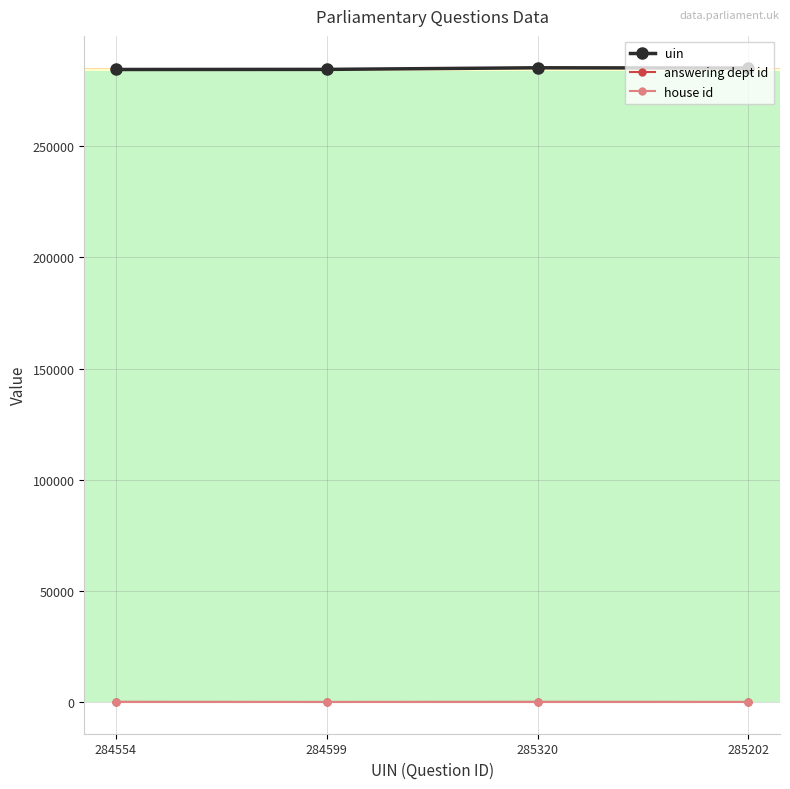

What are all the series names shown in the legend?

uin, answering dept id, house id